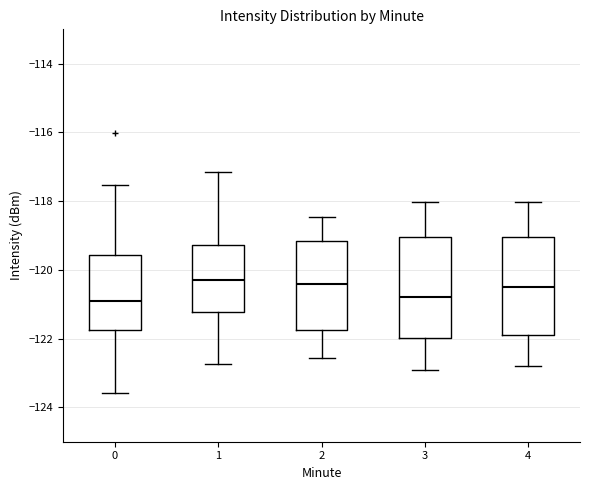

Where does the median line of the box at x = 2 sit on the y-axis? The values are not printed on the chart, so give them approximately, as read against the axis.

-120.4